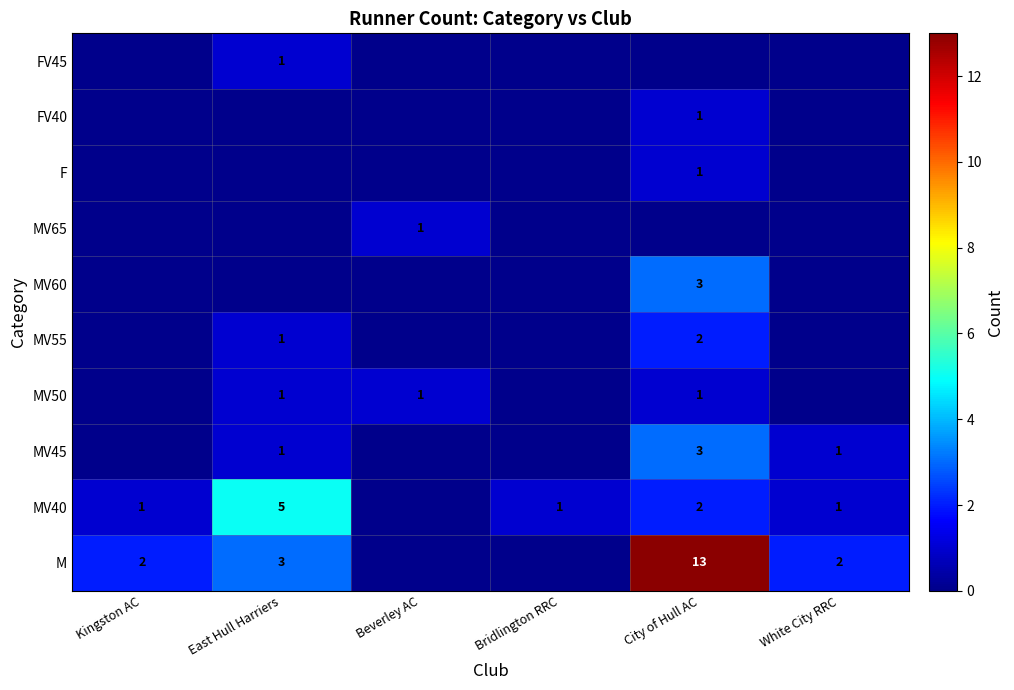

What is the spread (max minus min) of values at City of Hull AC?

13